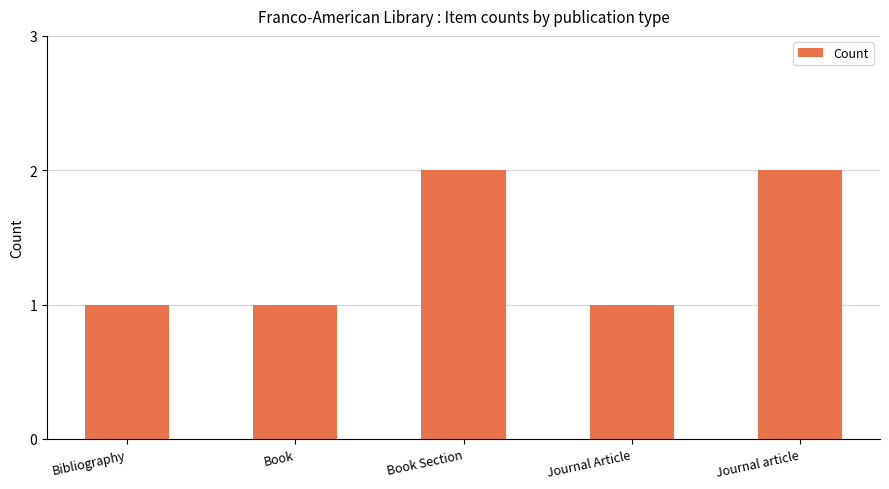

What is the label of the 2nd bar from the left?

Book